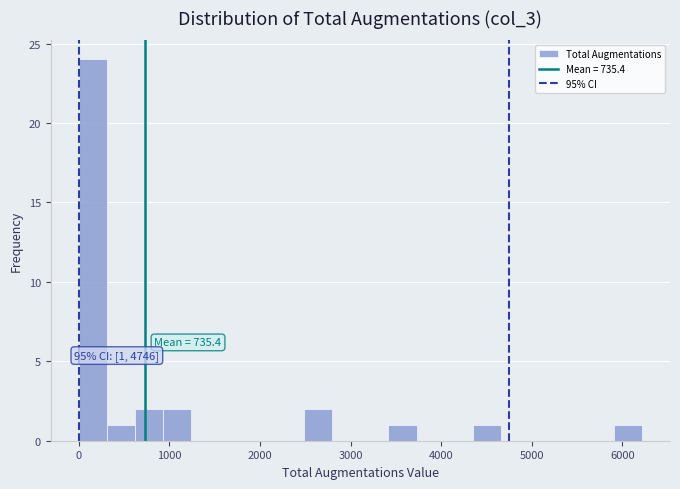

Around what value on the x-axis is the tallest bar? Give the approximate position of its centre, as read against the axis.

200